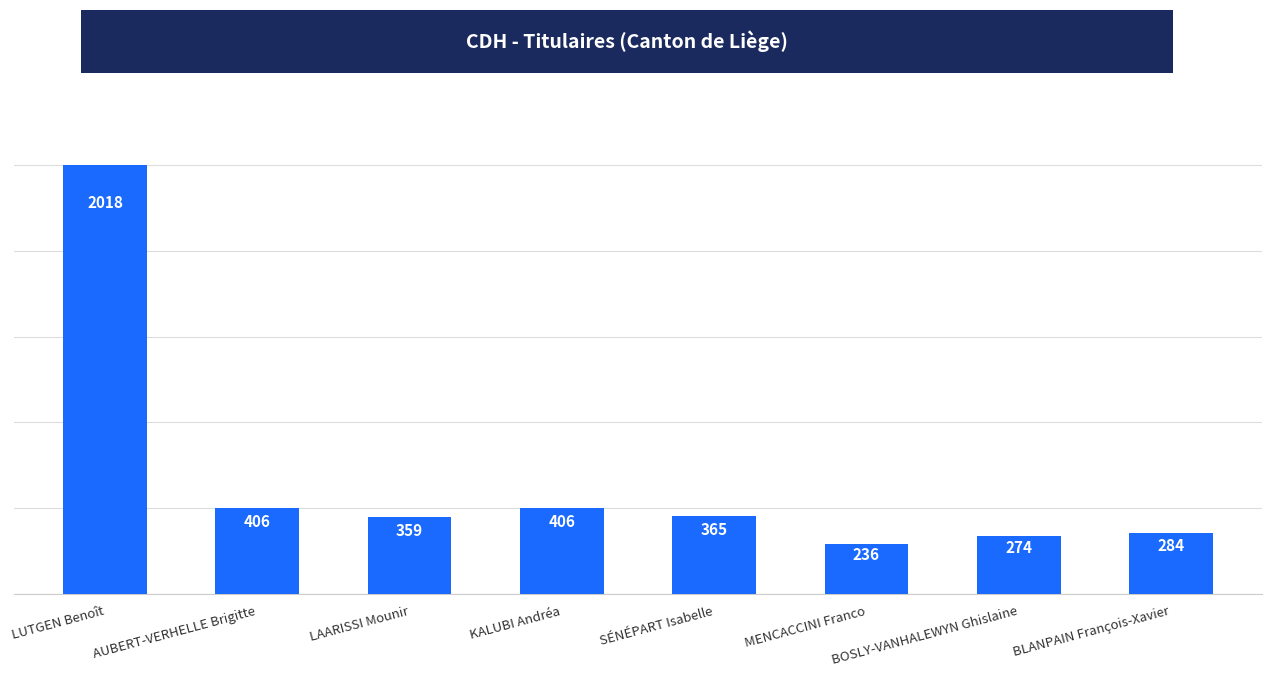

What is the difference between the values at LUTGEN Benoît and KALUBI Andréa?

1612